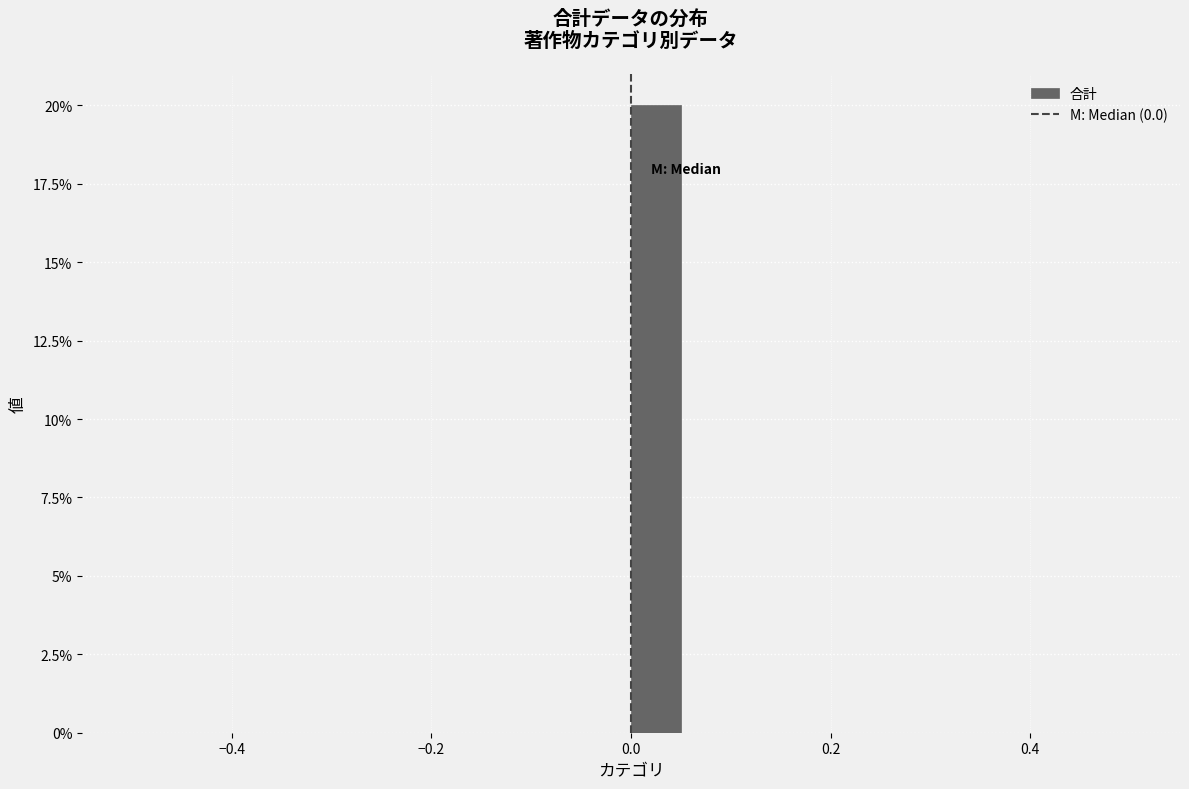

Read against the x-axis, roughly where is the centre of the tallest bar?

0.02